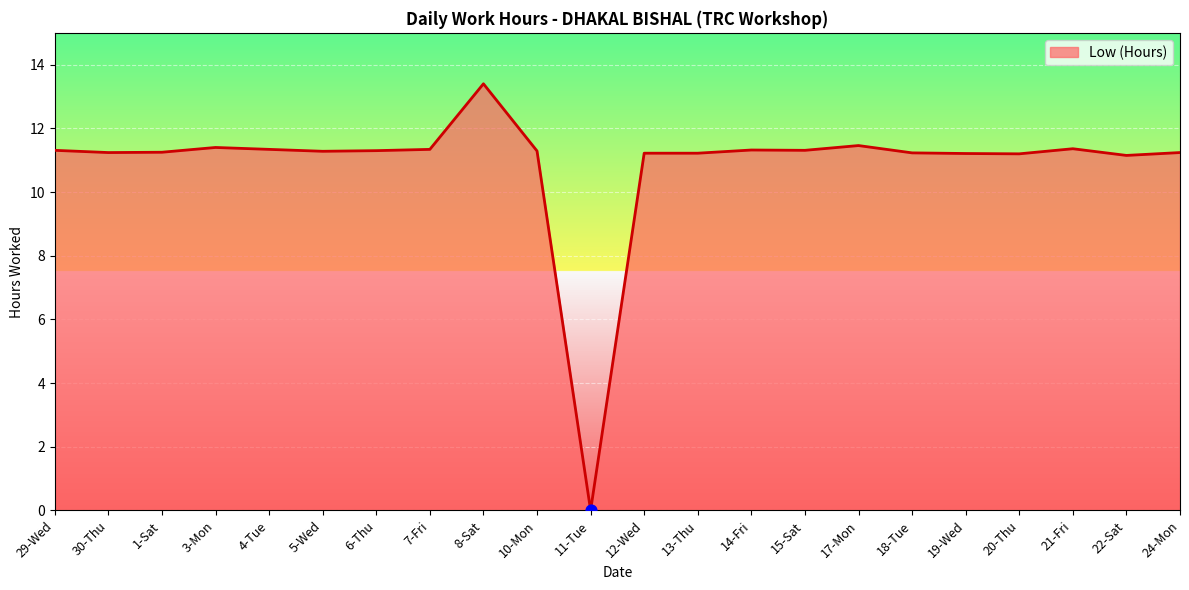

What is the change in value from 29-Wed to 24-Mon?

-0.1